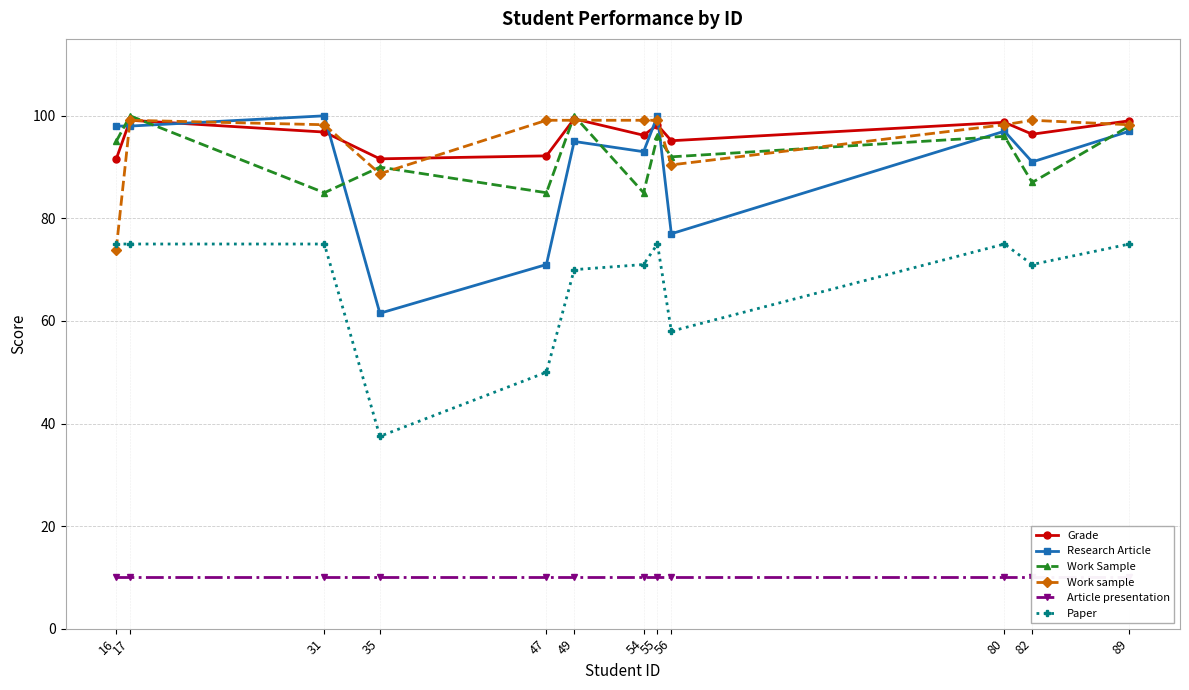

Reading left to right, extract all data points from this chart.

Grade: 16=91.5	17=99.1	31=96.8	35=91.6	47=92.2	49=99.4	54=96.2	55=98.2	56=95.1	80=98.7	82=96.4	89=99.0
Research Article: 16=98.0	17=98.0	31=100.0	35=61.5	47=71.0	49=95.0	54=93.0	55=100.0	56=77.0	80=97.0	82=91.0	89=97.0
Work Sample: 16=95.0	17=100.0	31=85.0	35=90.0	47=85.0	49=100.0	54=85.0	55=96.0	56=92.0	80=96.0	82=87.0	89=98.0
Work sample: 16=73.9	17=99.1	31=98.3	35=88.7	47=99.1	49=99.1	54=99.1	55=99.1	56=90.4	80=98.3	82=99.1	89=98.3
Article presentation: 16=10.0	17=10.0	31=10.0	35=10.0	47=10.0	49=10.0	54=10.0	55=10.0	56=10.0	80=10.0	82=10.0	89=10.0
Paper: 16=75.0	17=75.0	31=75.0	35=37.5	47=50.0	49=70.0	54=71.0	55=75.0	56=58.0	80=75.0	82=71.0	89=75.0